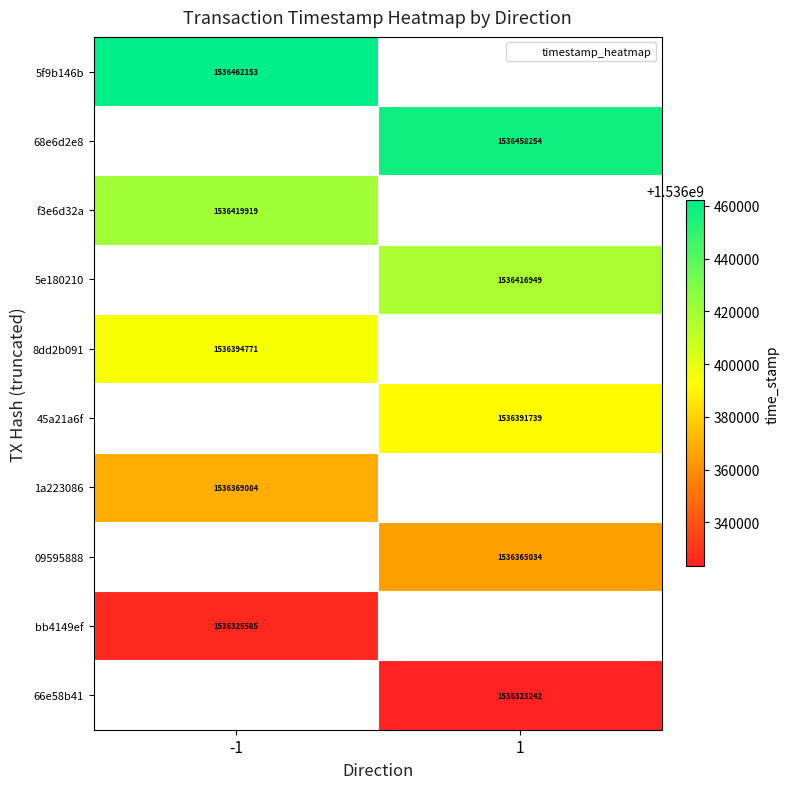

At which category does the chart reach its minimum across all series?

1